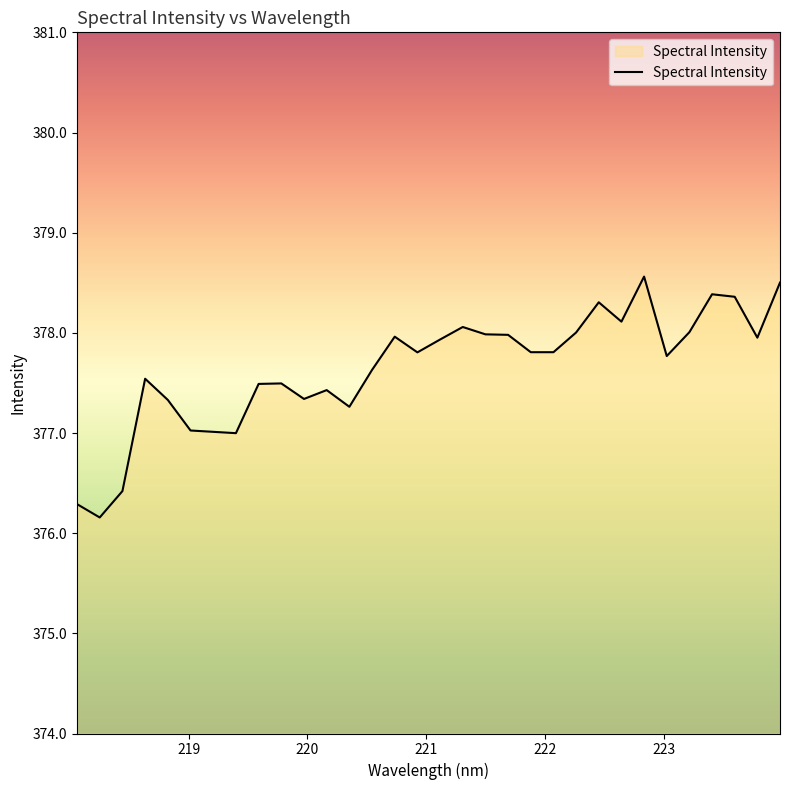

What is the maximum value shown in the chart?

378.6